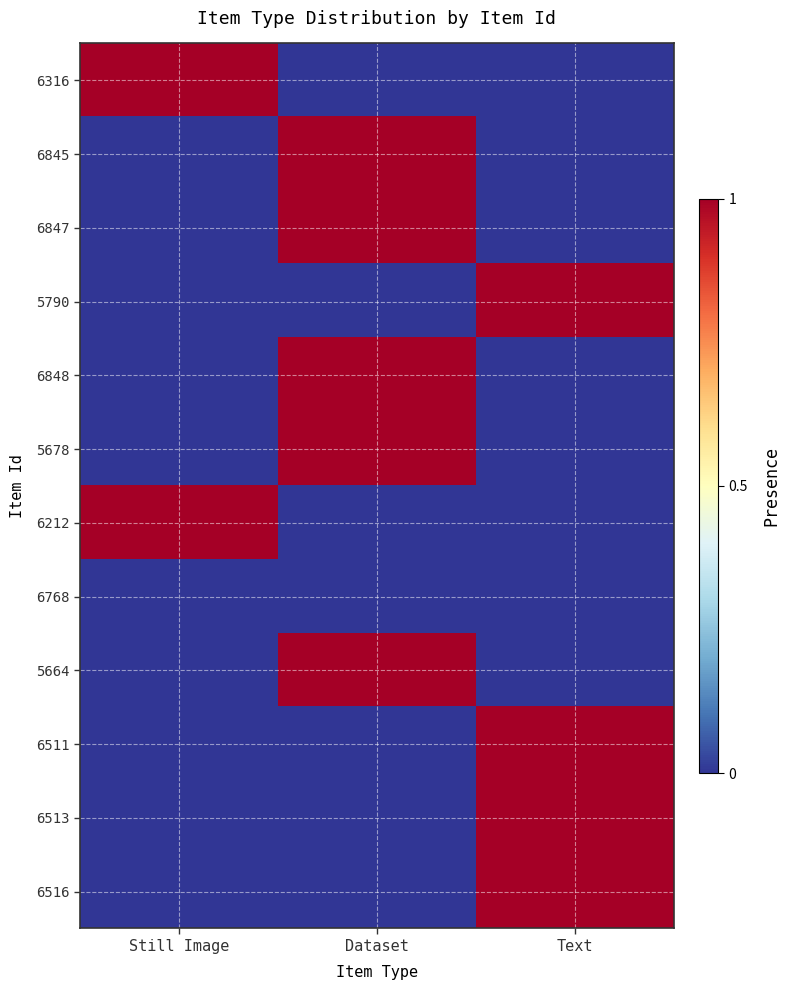

Reading right to left, extract all data points from this chart.

6316: Text=0	Dataset=0	Still Image=1
6845: Text=0	Dataset=1	Still Image=0
6847: Text=0	Dataset=1	Still Image=0
5790: Text=1	Dataset=0	Still Image=0
6848: Text=0	Dataset=1	Still Image=0
5678: Text=0	Dataset=1	Still Image=0
6212: Text=0	Dataset=0	Still Image=1
6768: Text=0	Dataset=0	Still Image=0
5664: Text=0	Dataset=1	Still Image=0
6511: Text=1	Dataset=0	Still Image=0
6513: Text=1	Dataset=0	Still Image=0
6516: Text=1	Dataset=0	Still Image=0